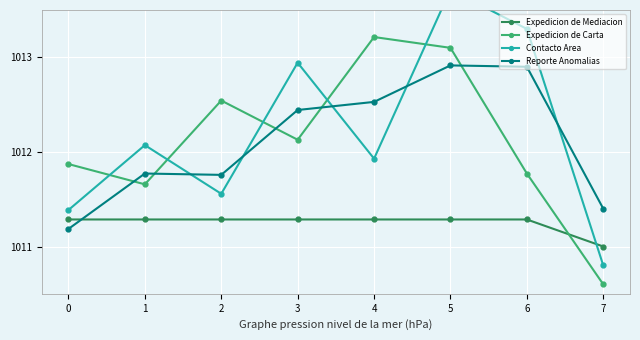

What is the total value across all series at 4?

4049.0